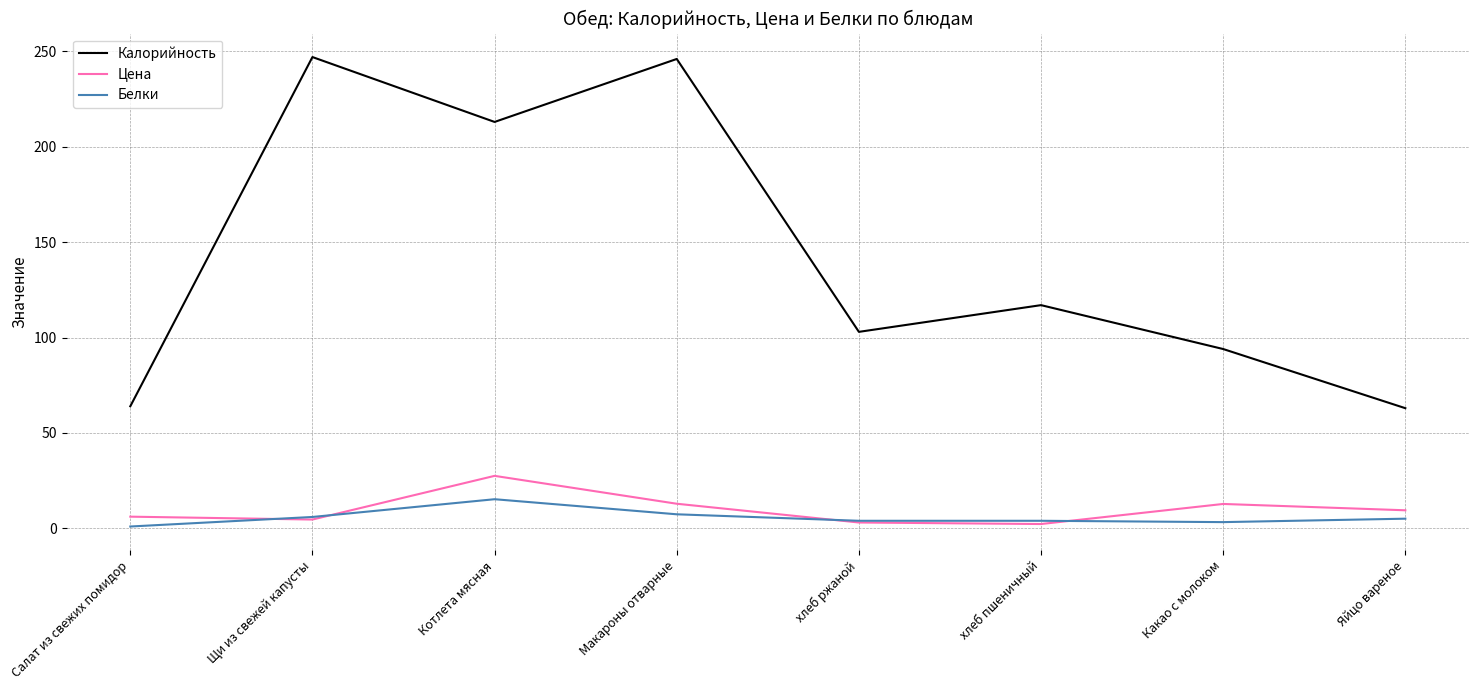

Which series has the largest total across all categories?

Калорийность